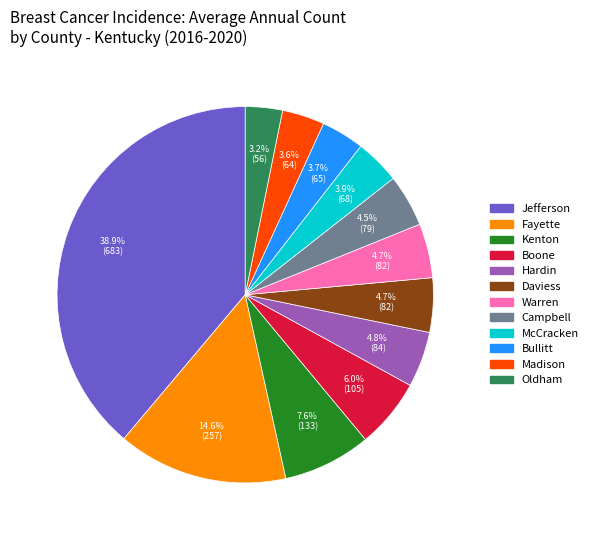

Does any single category account for the majority?

No